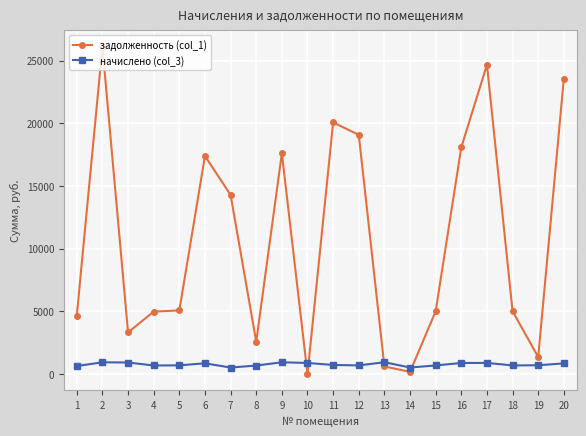

Rank the series by their average value, from lowest to highest.

начислено (col_3), задолженность (col_1)